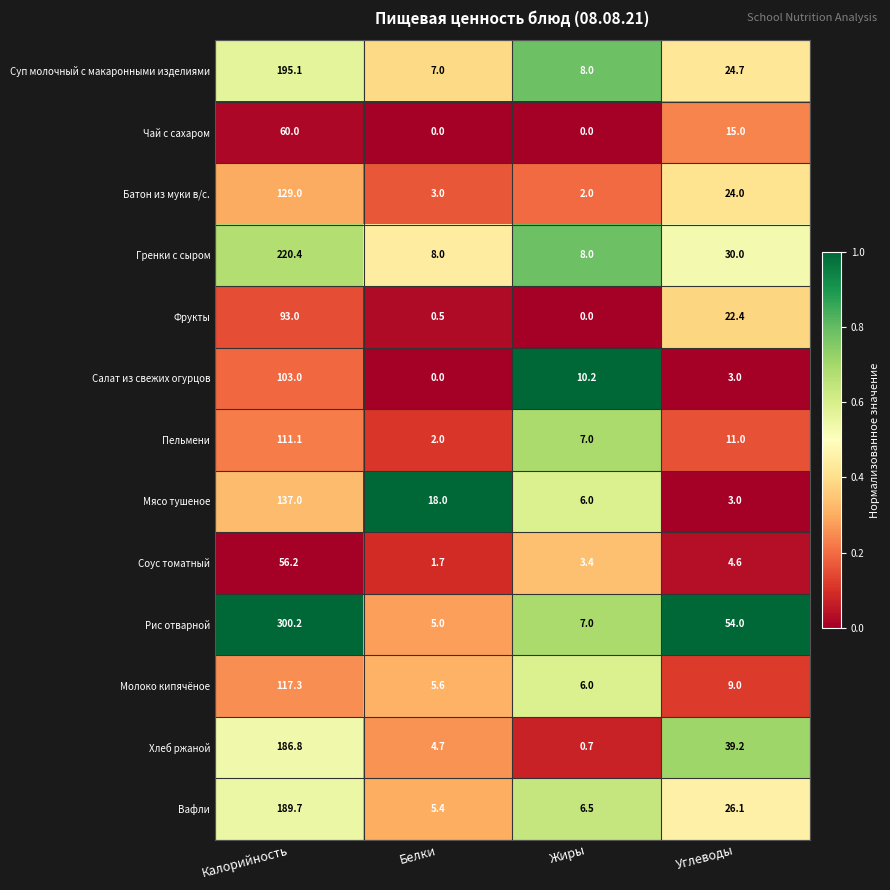

At how many categories does at least one series exceed 0?

4